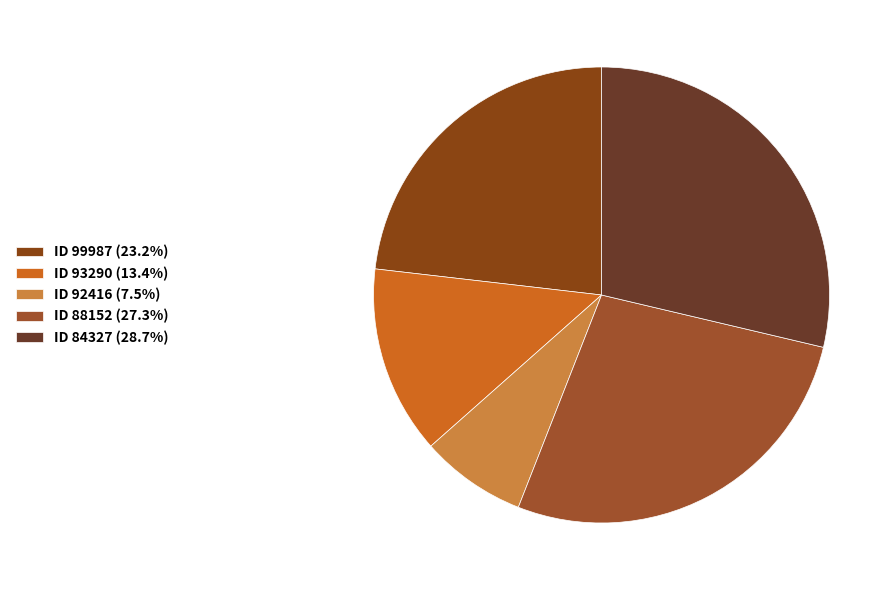

Count the number of slices in the pie.

5